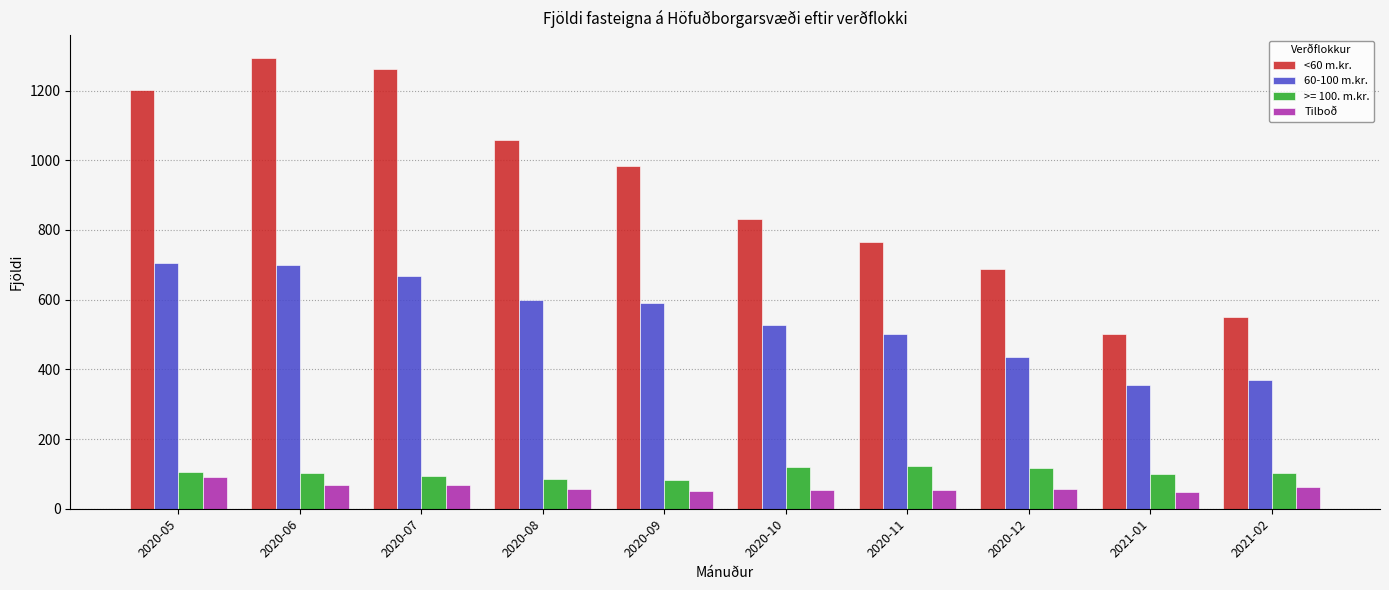

What is the difference between the 60-100 m.kr. values at 2020-12 and 2020-11?

67